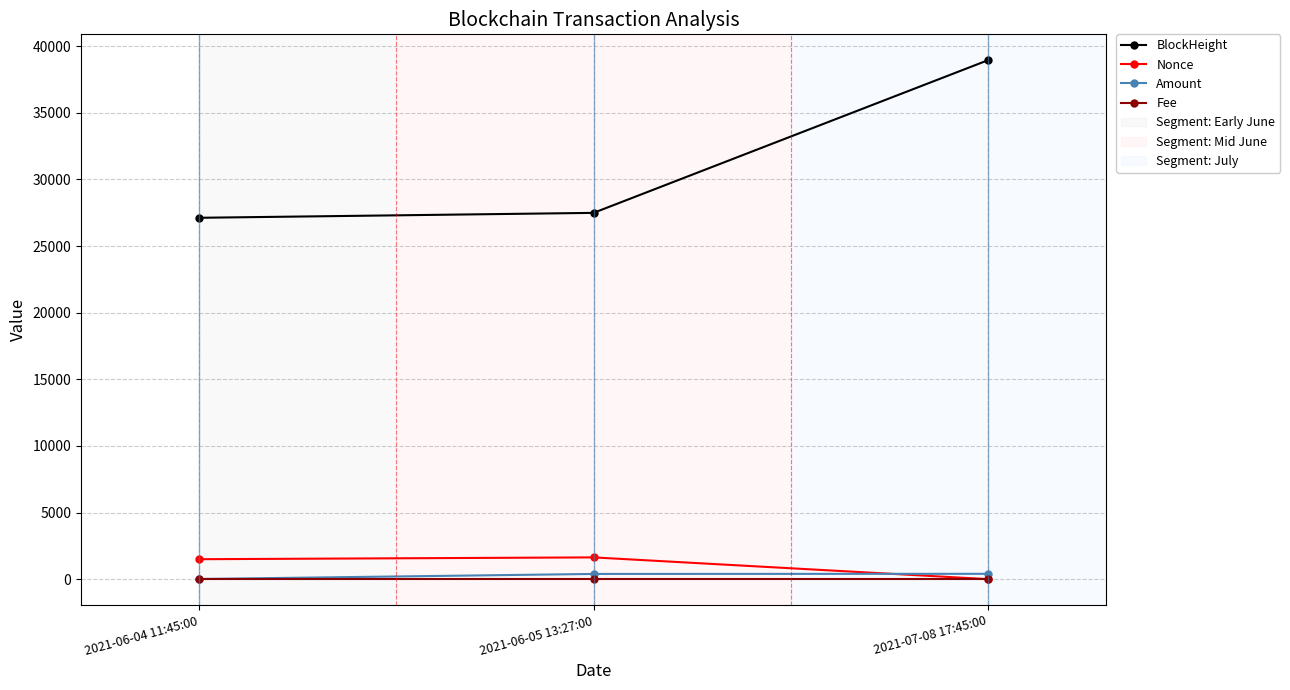

At which category is the sum across all series the highest?

2021-07-08 17:45:00